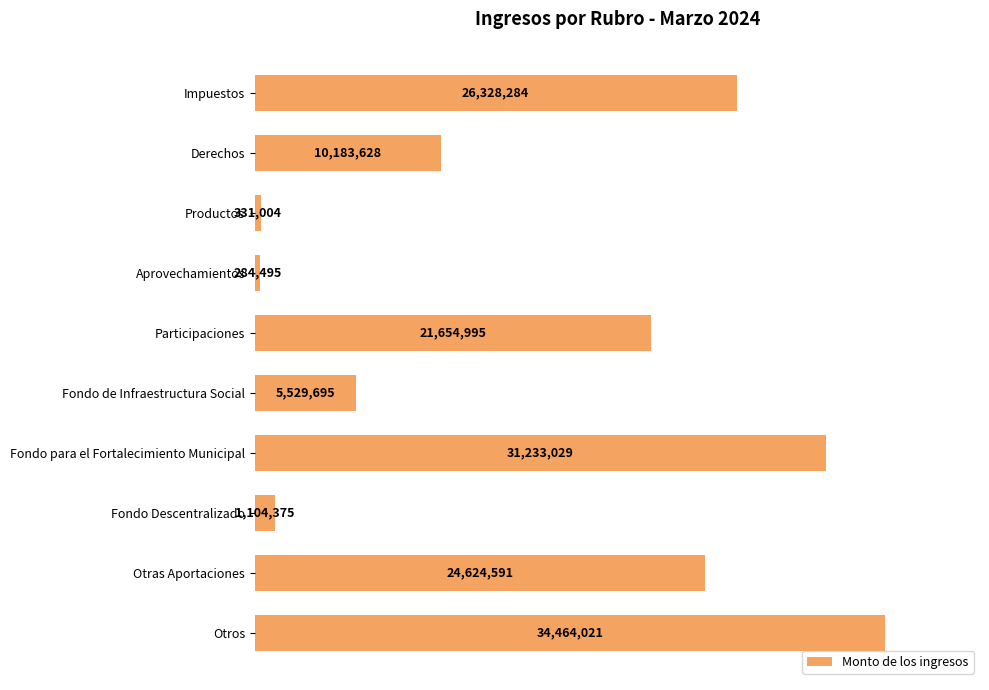

List the labels in order of value, smallest first.

Aprovechamientos, Productos, Fondo Descentralizado, Fondo de Infraestructura Social, Derechos, Participaciones, Otras Aportaciones, Impuestos, Fondo para el Fortalecimiento Municipal, Otros